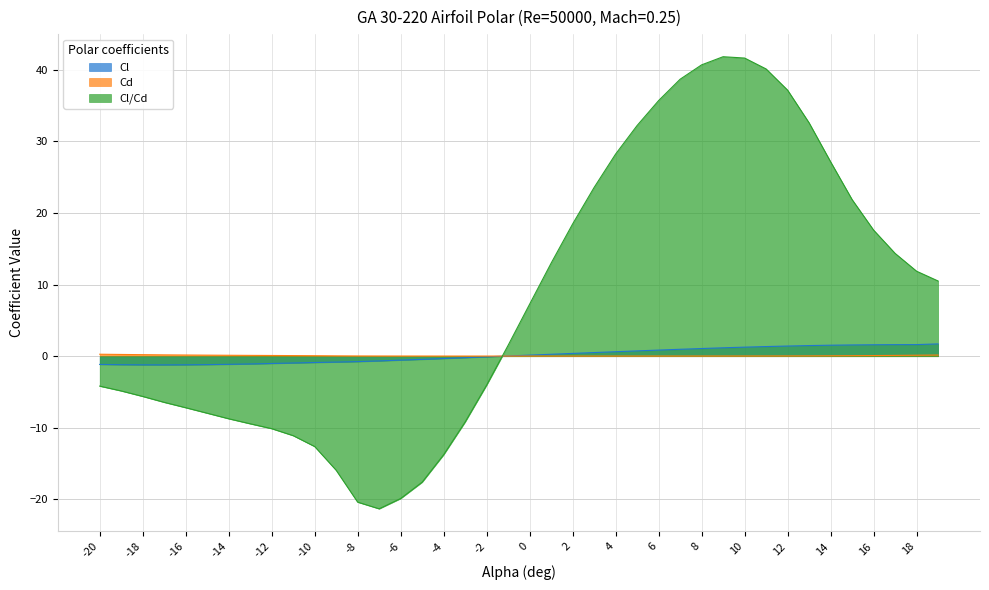

Does the chart display data point markers on the line(s)?

No